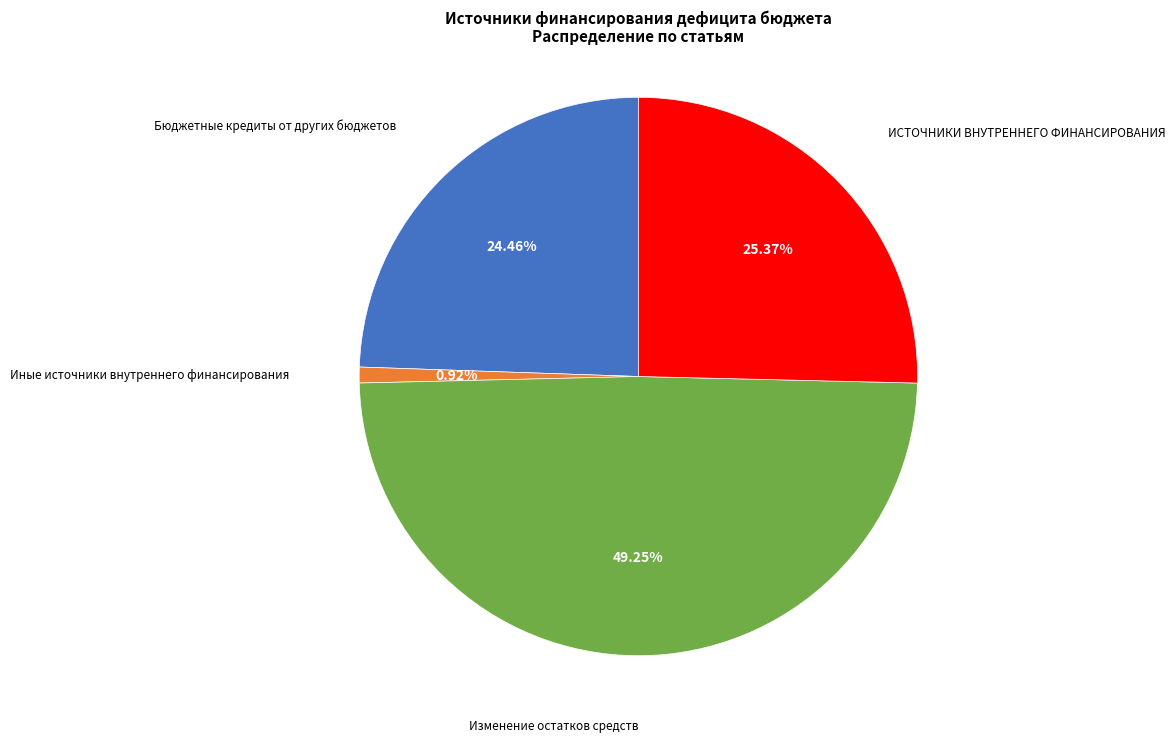

Is there a majority slice in this chart?

No